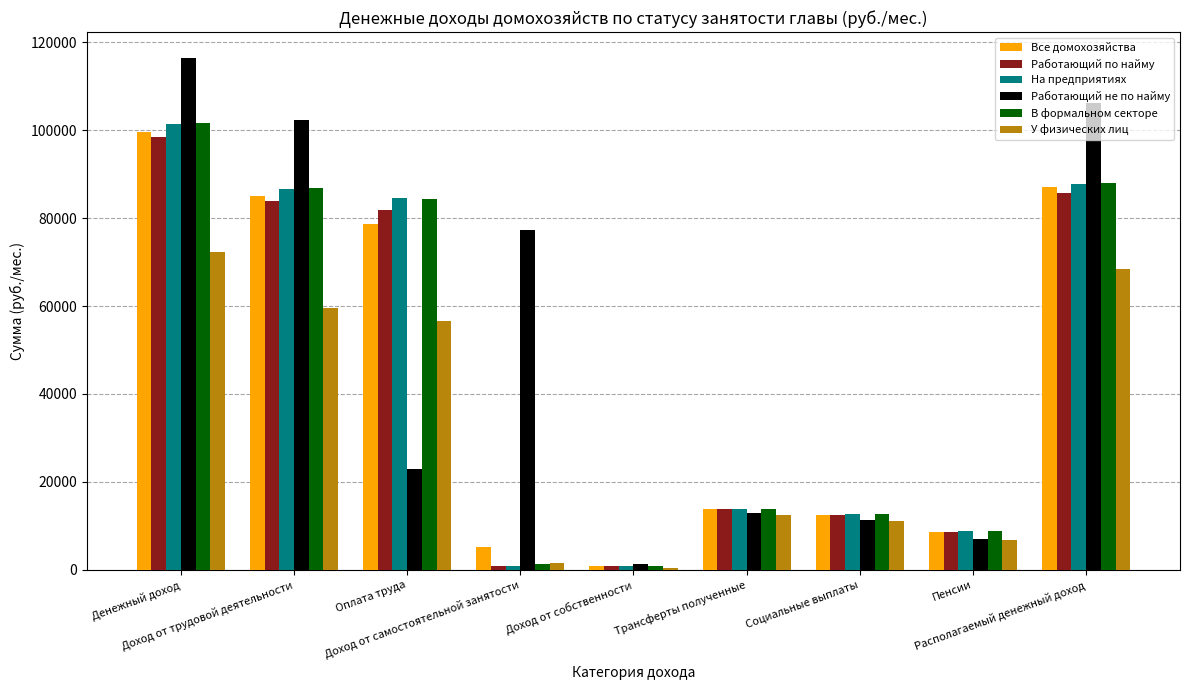

What are all the series names shown in the legend?

Все домохозяйства, Работающий по найму, На предприятиях, Работающий не по найму, В формальном секторе, У физических лиц